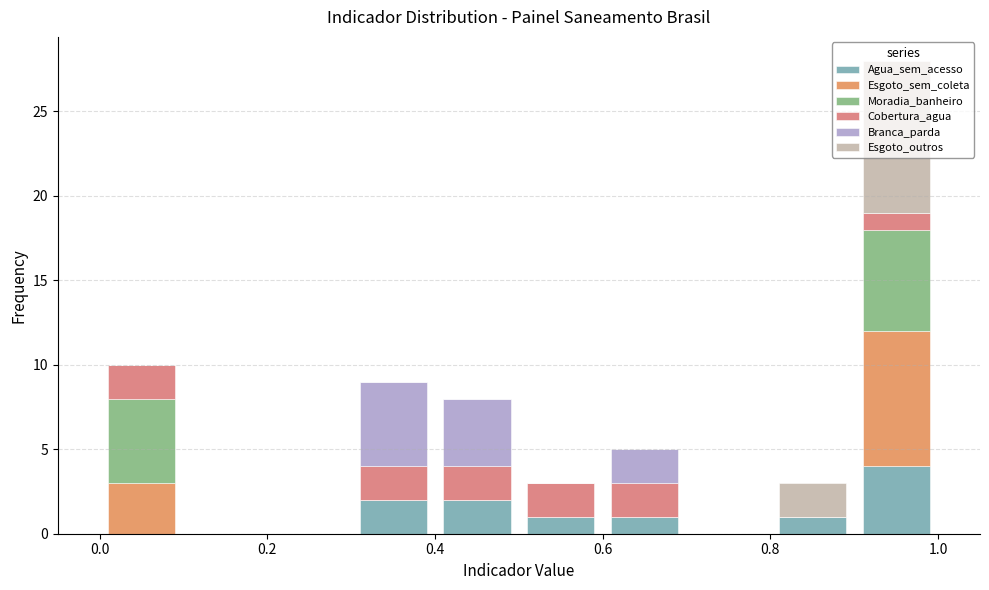

Reading left to right, transcribe this chart: for each stacked bar, give the range it covers on the x-axis and its total height. The values are not printed on the chart, so give them approximately, as read against the axis.

0.0 to 0.1: 10
0.1 to 0.2: 0
0.2 to 0.3: 0
0.3 to 0.4: 9
0.4 to 0.5: 8
0.5 to 0.6: 3
0.6 to 0.7: 5
0.7 to 0.8: 0
0.8 to 0.9: 3
0.9 to 1.0: 28